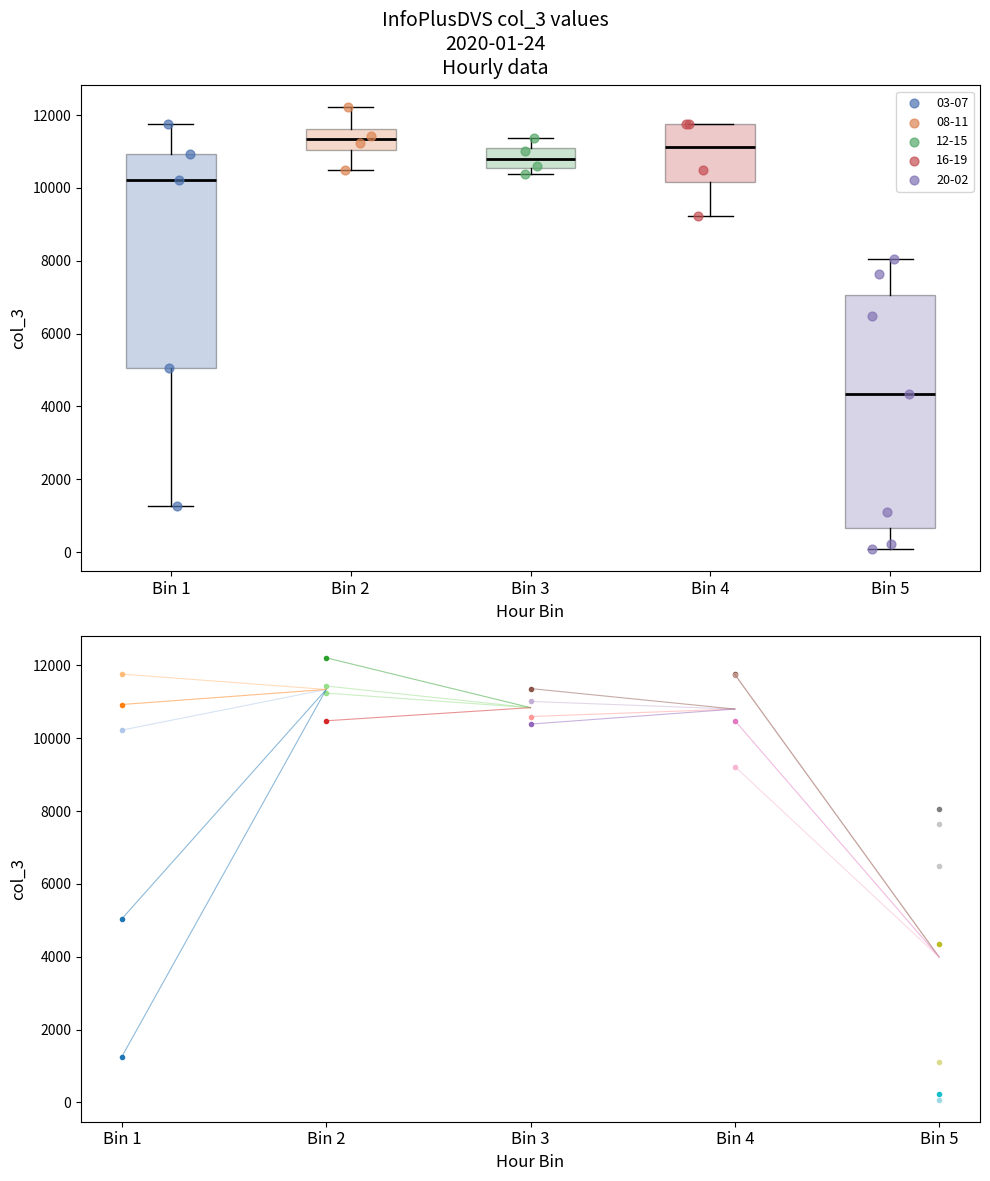

Where is the lower edge of the box for Bin 5 on the y-axis? The values are not printed on the chart, so give them approximately, as read against the axis.

600